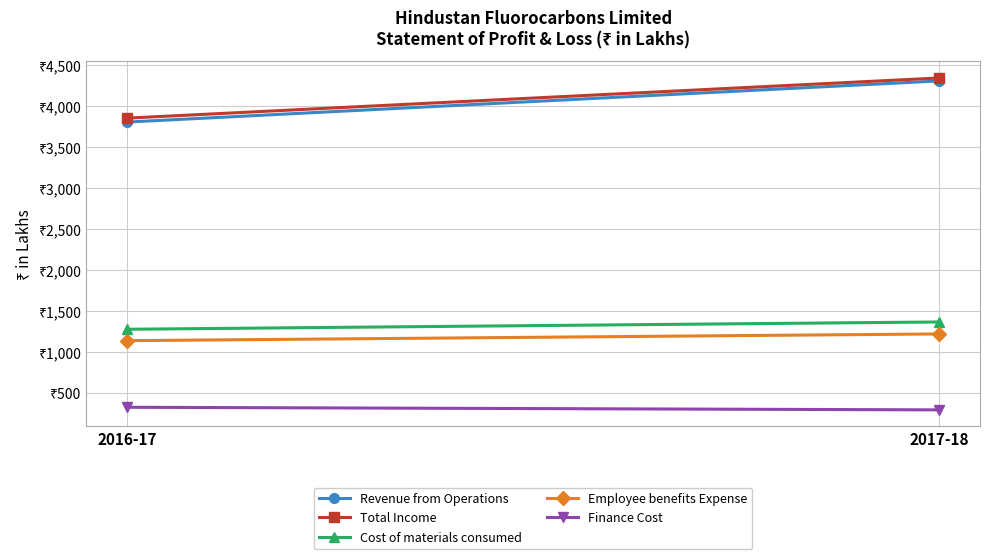

What is the difference between the maximum and minimum values in the Revenue from Operations series?

502